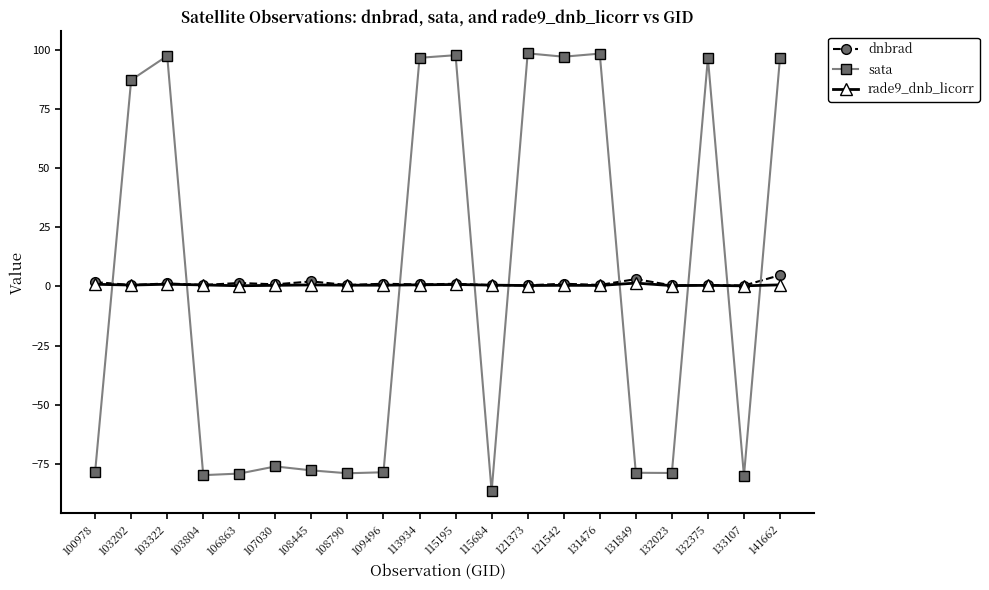

What is the highest value of the sata series?

98.5